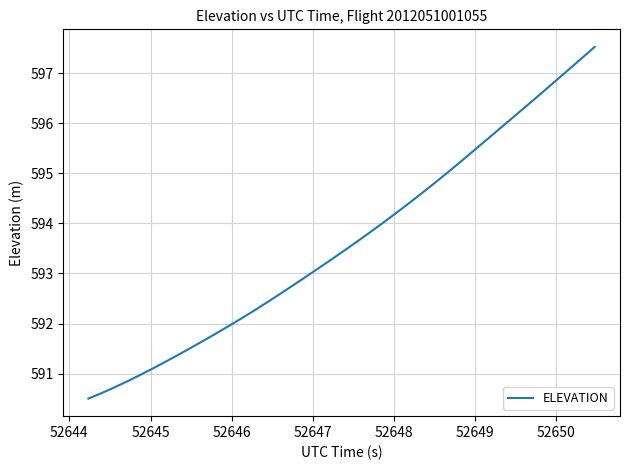

Count the number of categories in the chart.

40